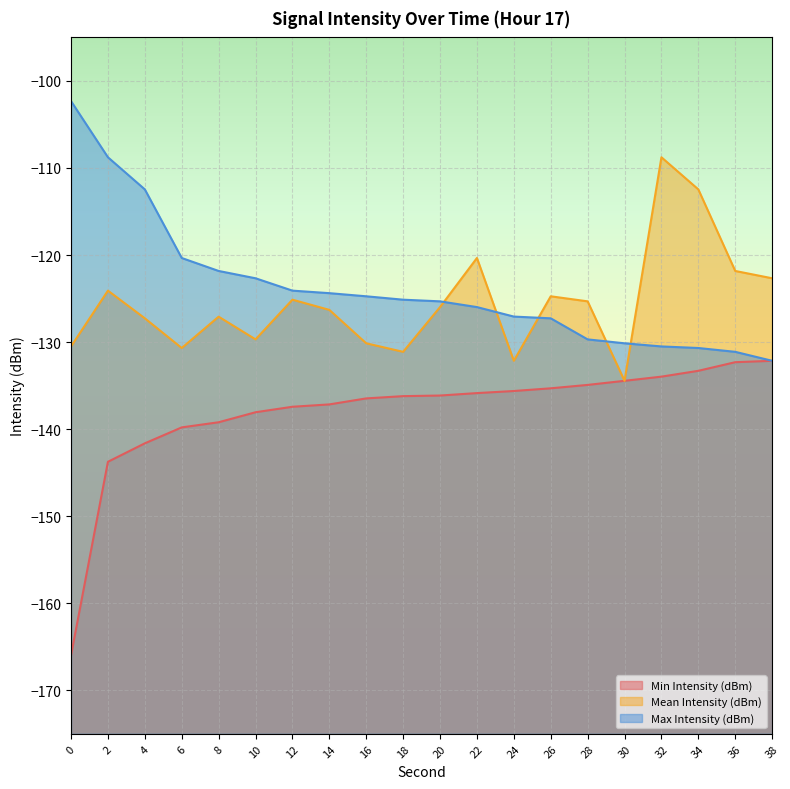

What is the sum of all Mean Intensity (dBm) values?

-2510.7